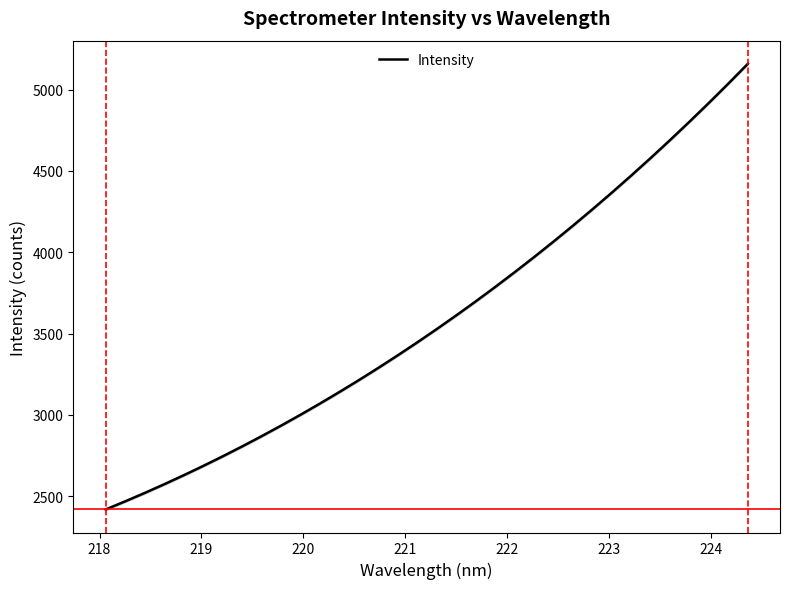

What is the maximum value for Intensity?

5159.6